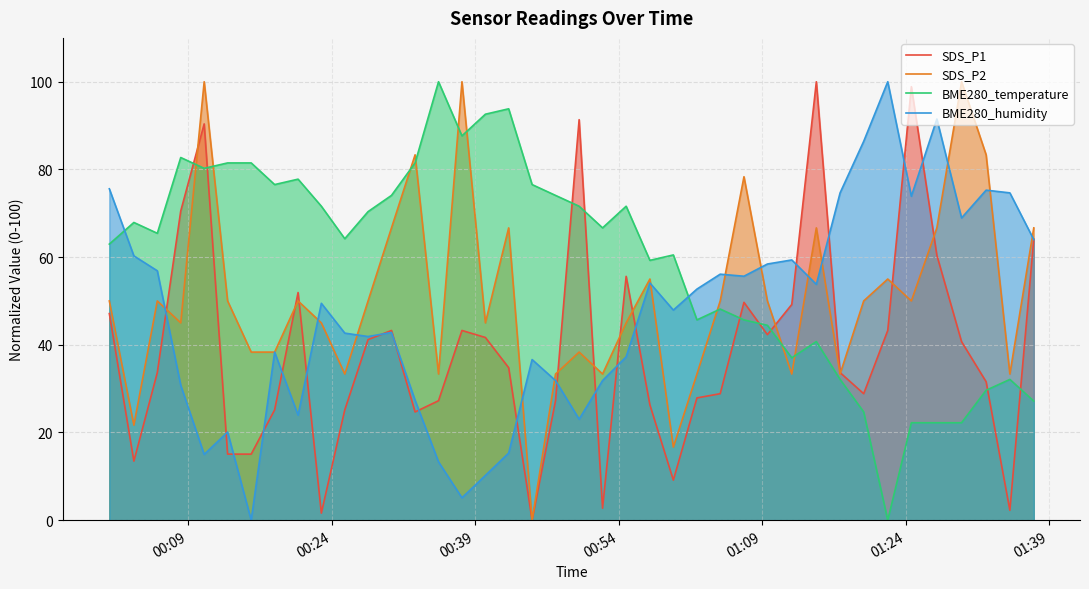

Which series has the largest total across all categories?

BME280_temperature